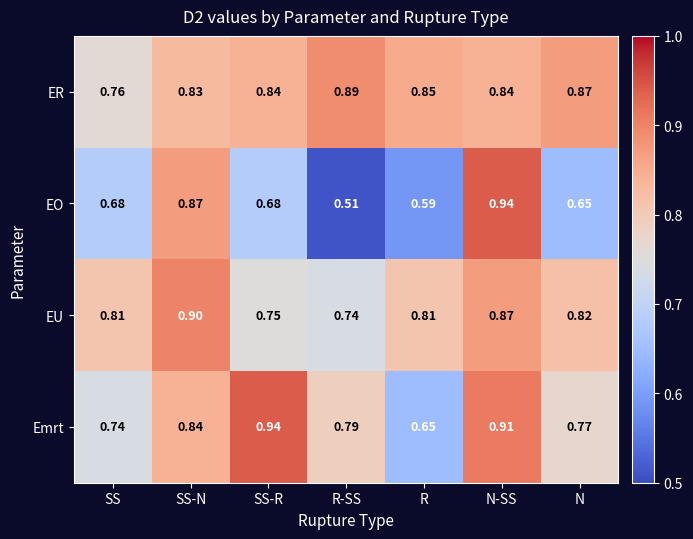

Rank the categories by Emrt value from lowest to highest.

R, SS, N, R-SS, SS-N, N-SS, SS-R